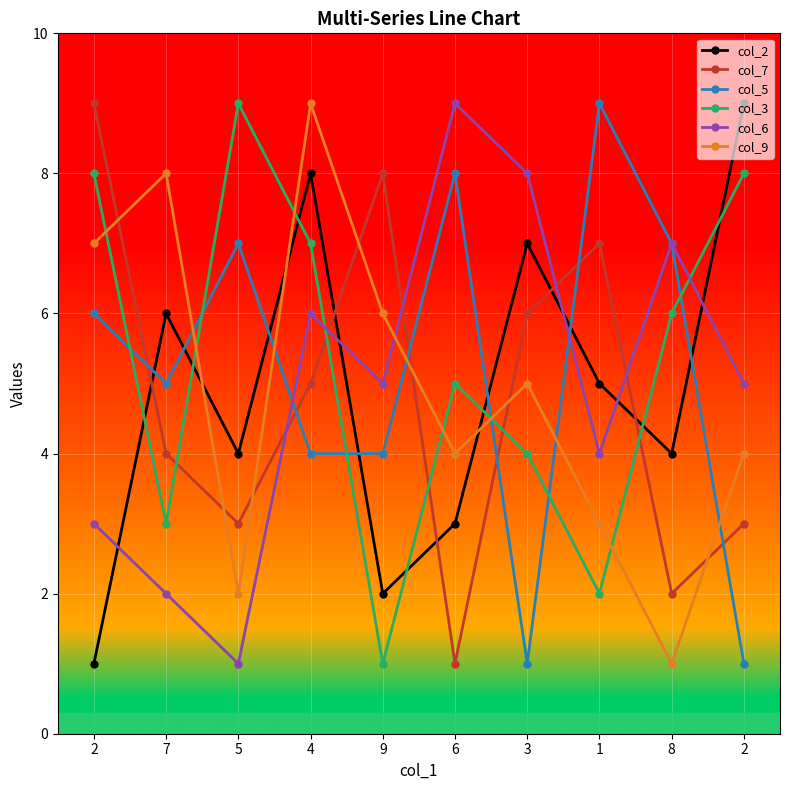

How many data points in col_2 are less than 5?

5